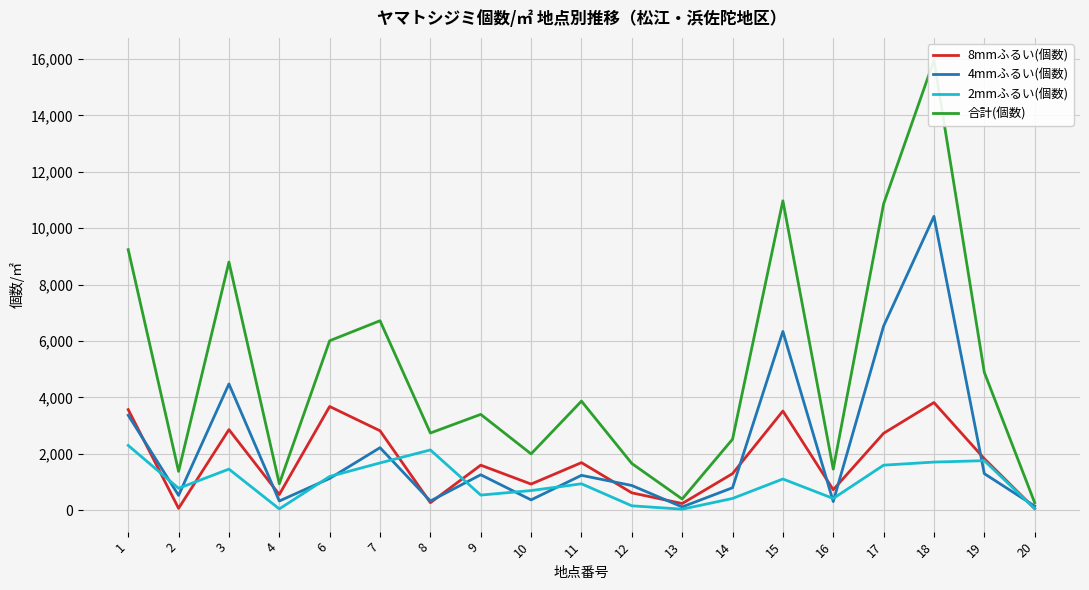

What is the sum of the 2mmふるい(個数) values at 6 and 19?

2960